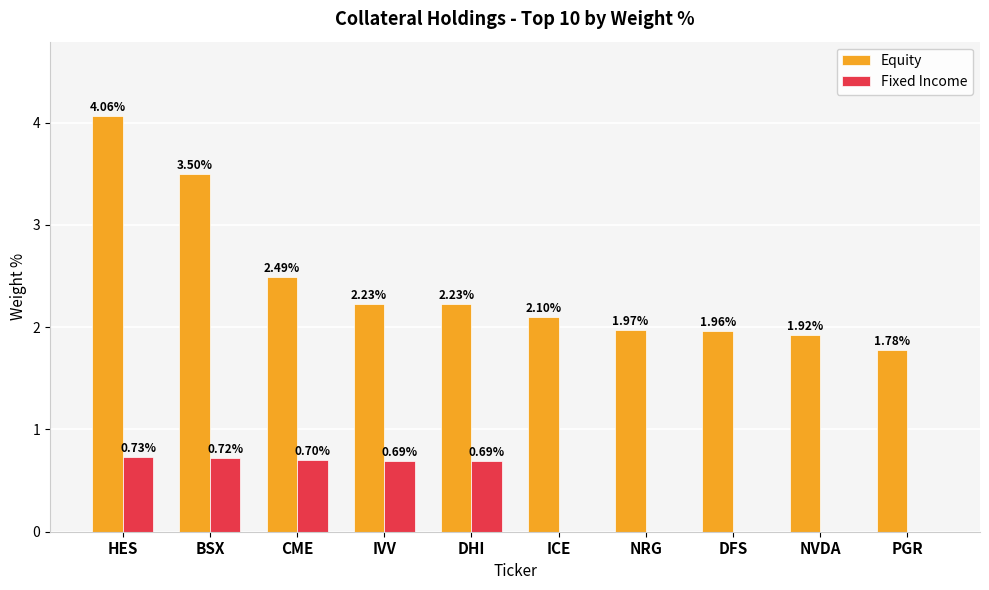

Is the value of Fixed Income at NRG greater than the value of Equity at HES?

No